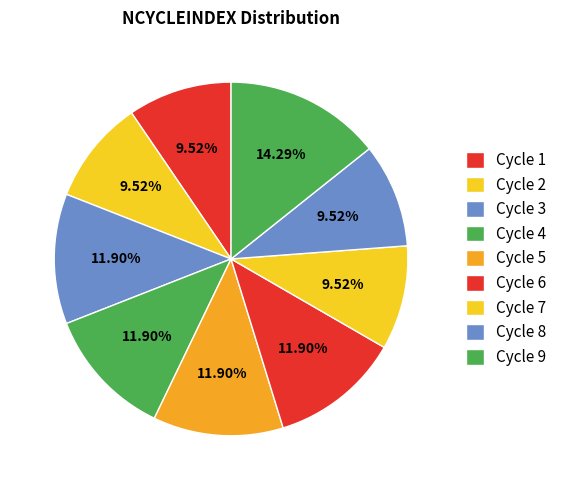

How many segments does this pie chart have?

9